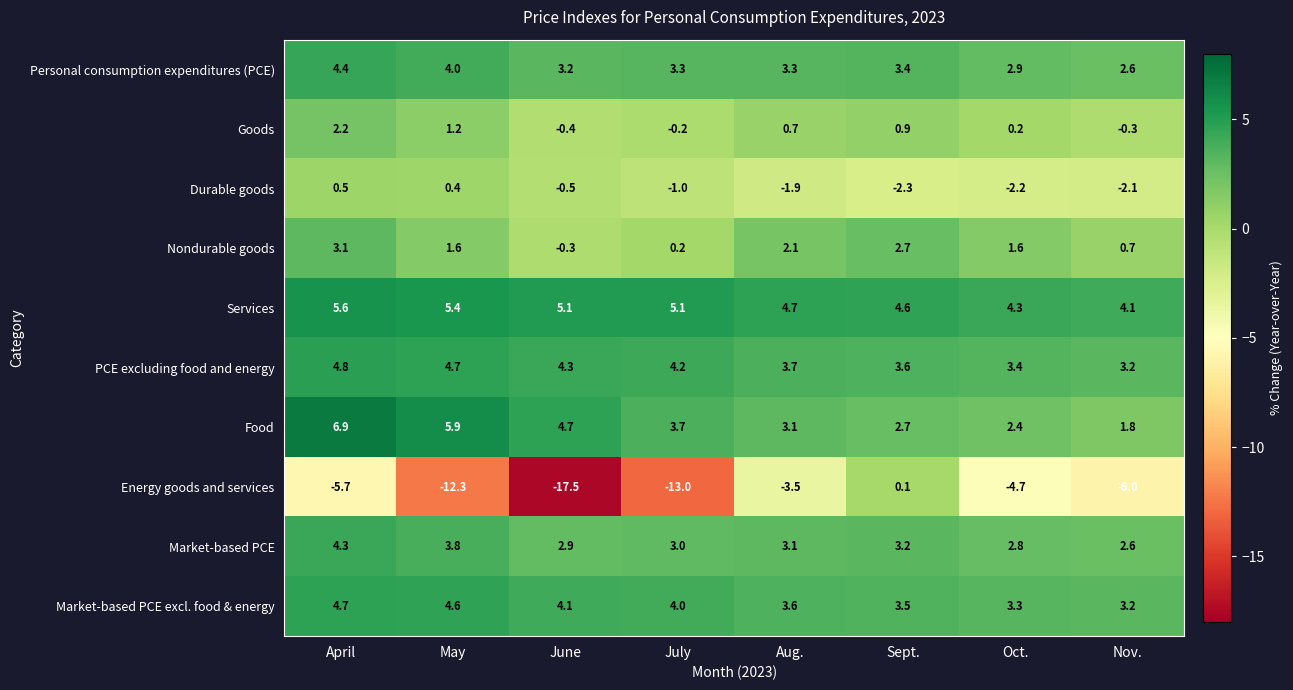

Is it true that Durable goods equals -1.0 at July?

True